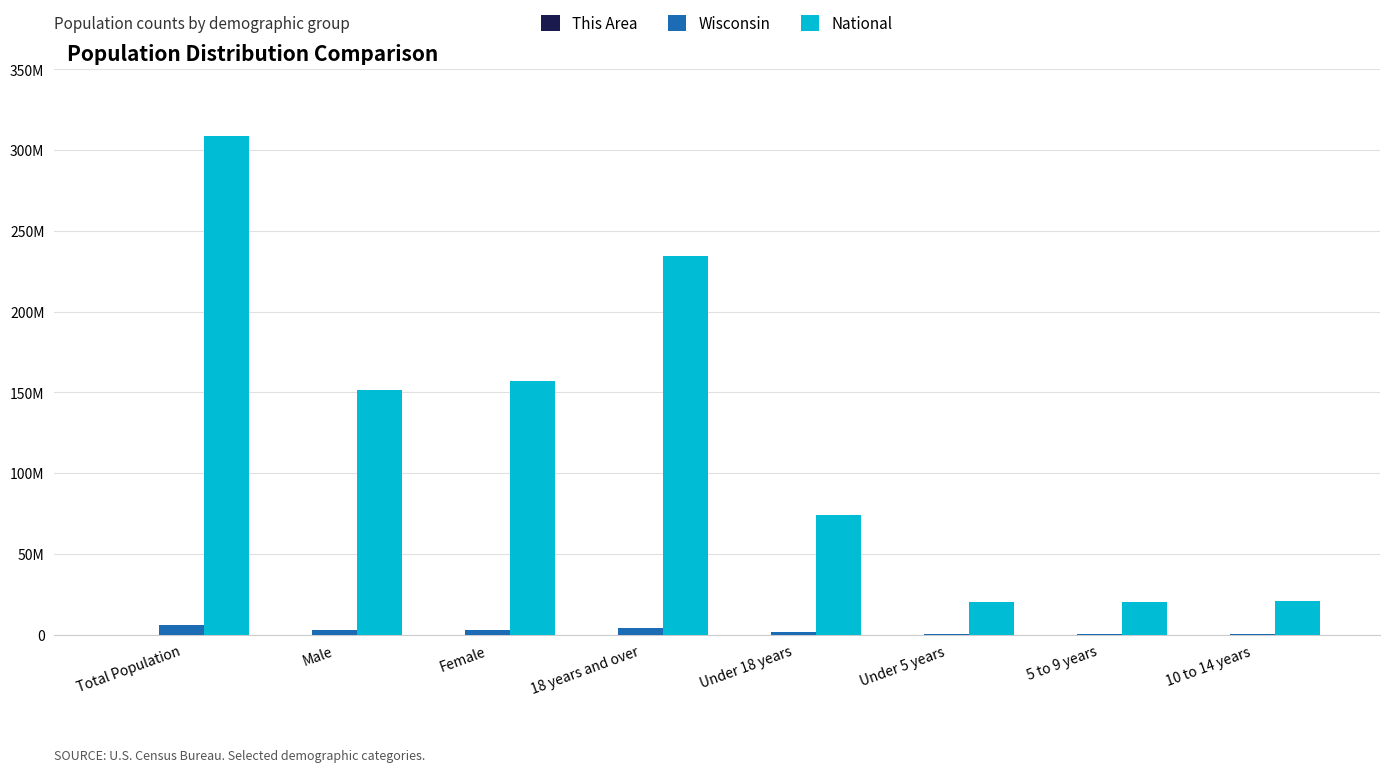

Which series has the widest spread of values?

National